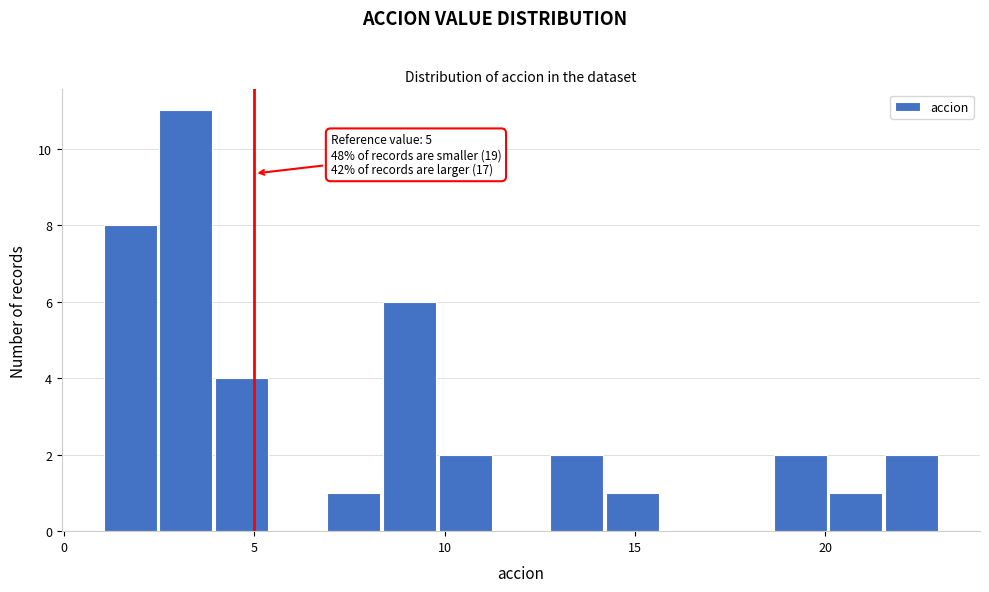

Around what value on the x-axis is the tallest bar? Give the approximate position of its centre, as read against the axis.

3.0